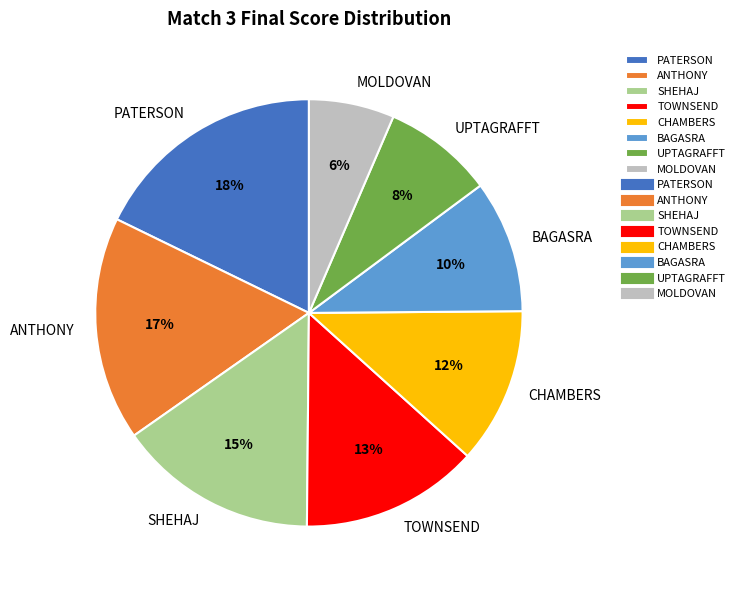

What percentage is the CHAMBERS slice, to the nearest percent?

12%